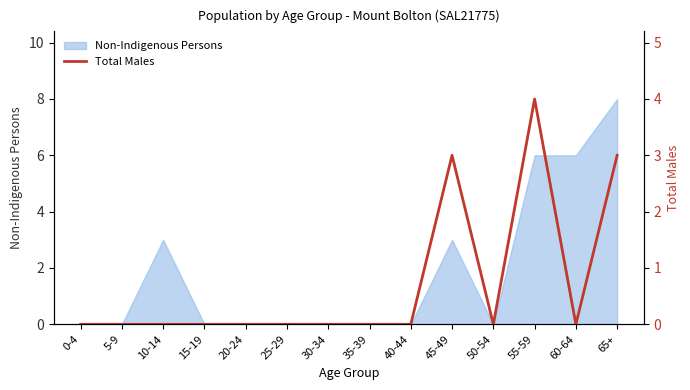

What is the greatest value displayed?

4